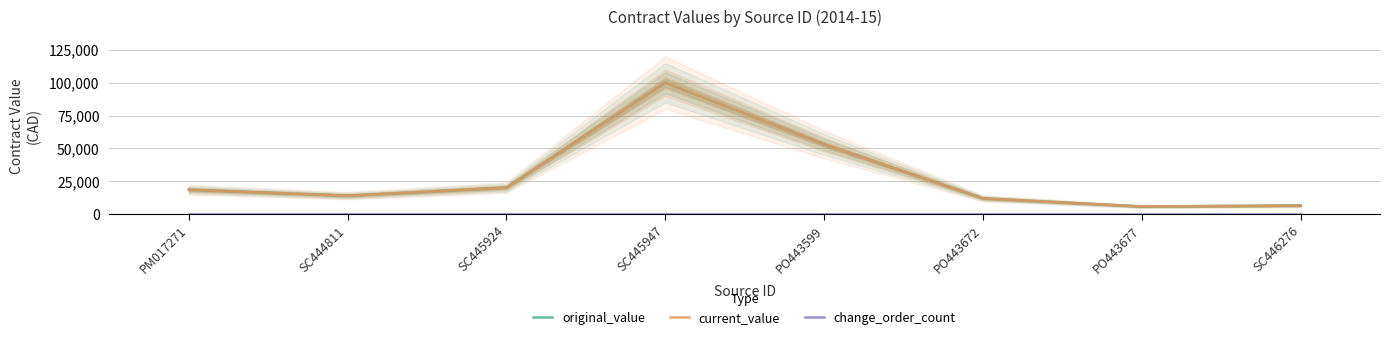

What is the approximate value of original_value at SC444811?

14000.0